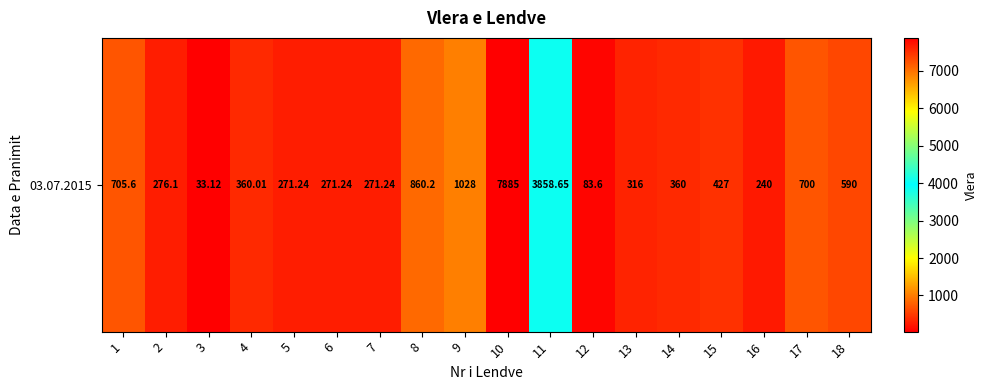

How many data points are less than 360?

8